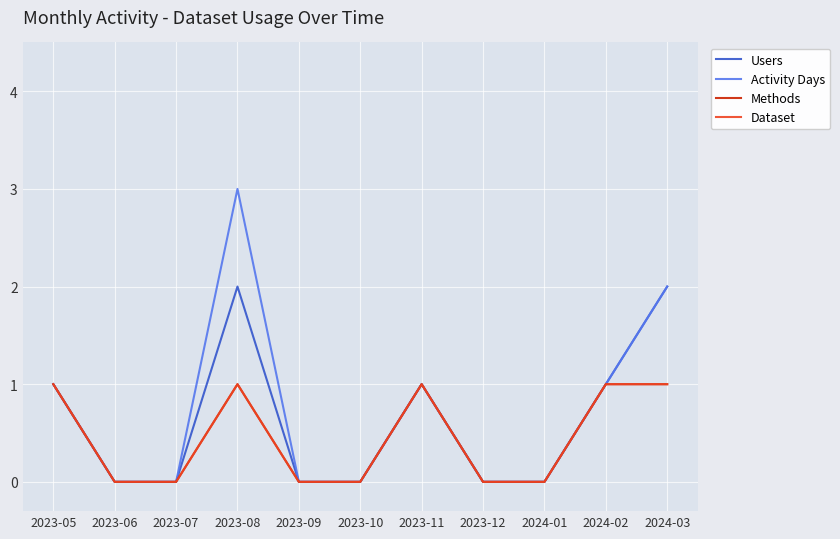

Count the Methods values in the range 0 to 1.

11